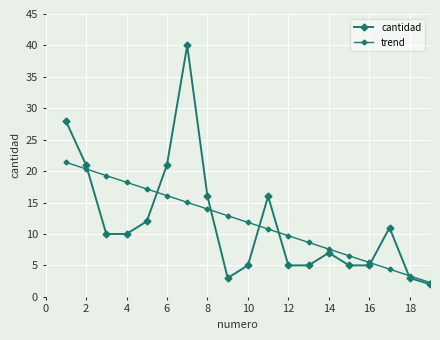

Which series has the largest total across all categories?

trend